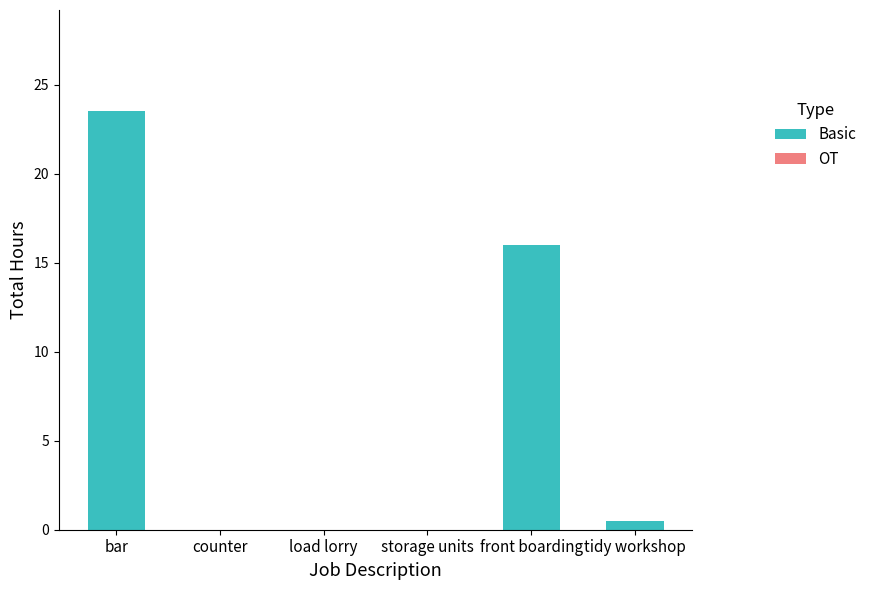

Reading right to left, list all the values displayed in this chart.

tidy workshop=0.5	front boarding=16.0	storage units=0.0	load lorry=0.0	counter=0.0	bar=23.5